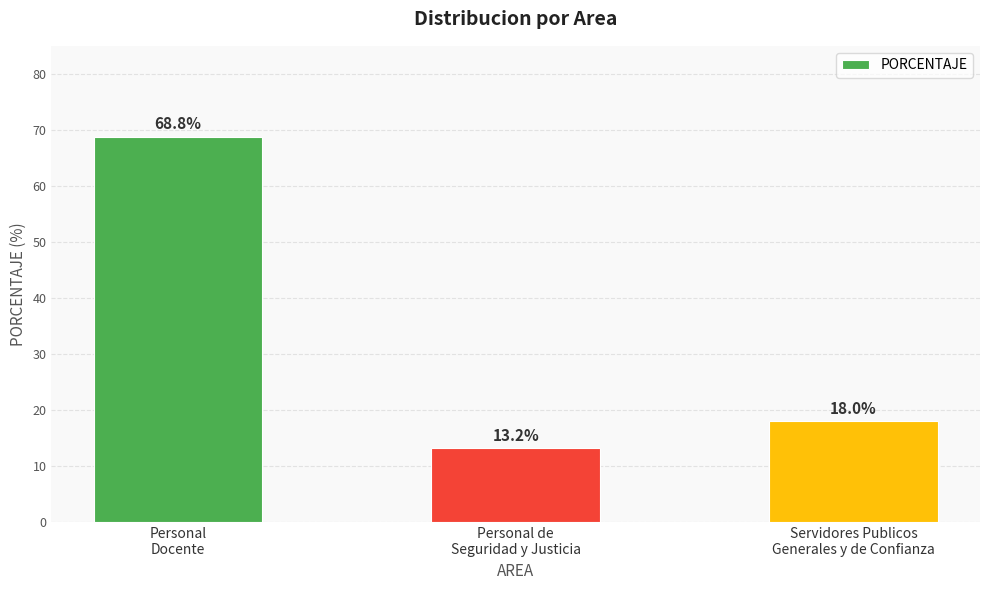

List the labels in order of value, largest first.

Personal
Docente, Servidores Publicos
Generales y de Confianza, Personal de
Seguridad y Justicia